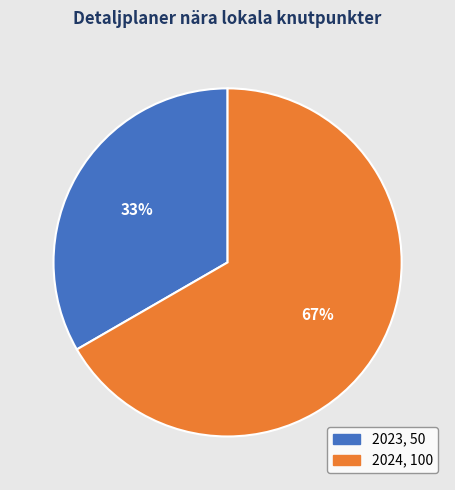

Is it true that 2023 is 33% of the pie?

True